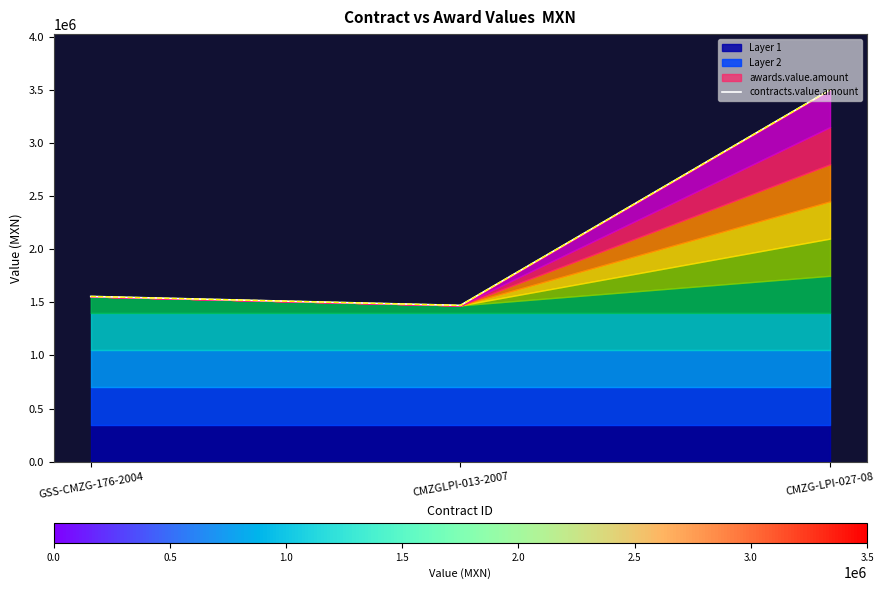

What is the value of the 2nd point from the left?

1471417.5